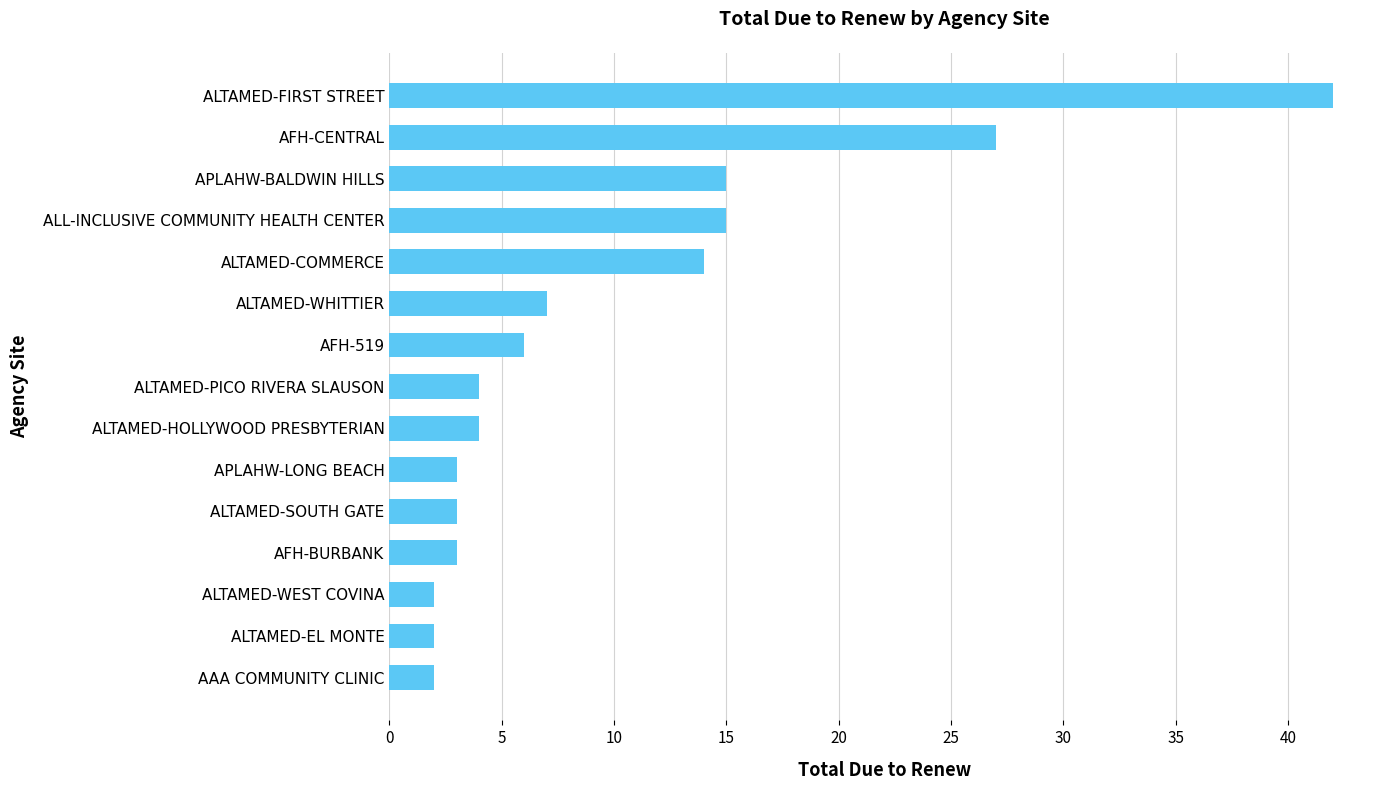

What is the sum of all values?

149